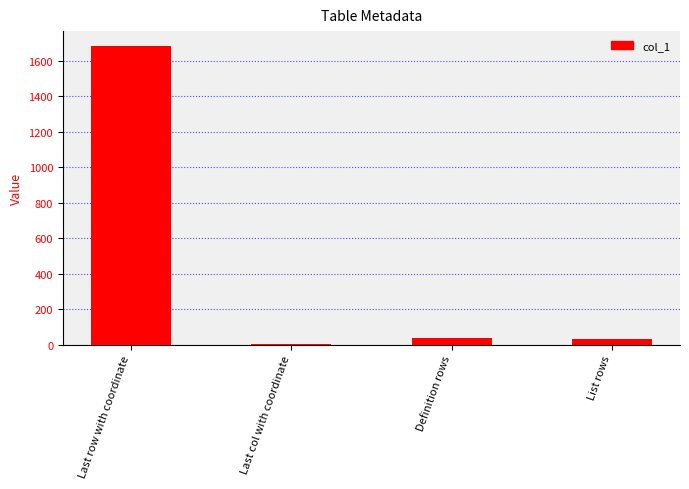

Which label corresponds to the largest value in the chart?

Last row with coordinate